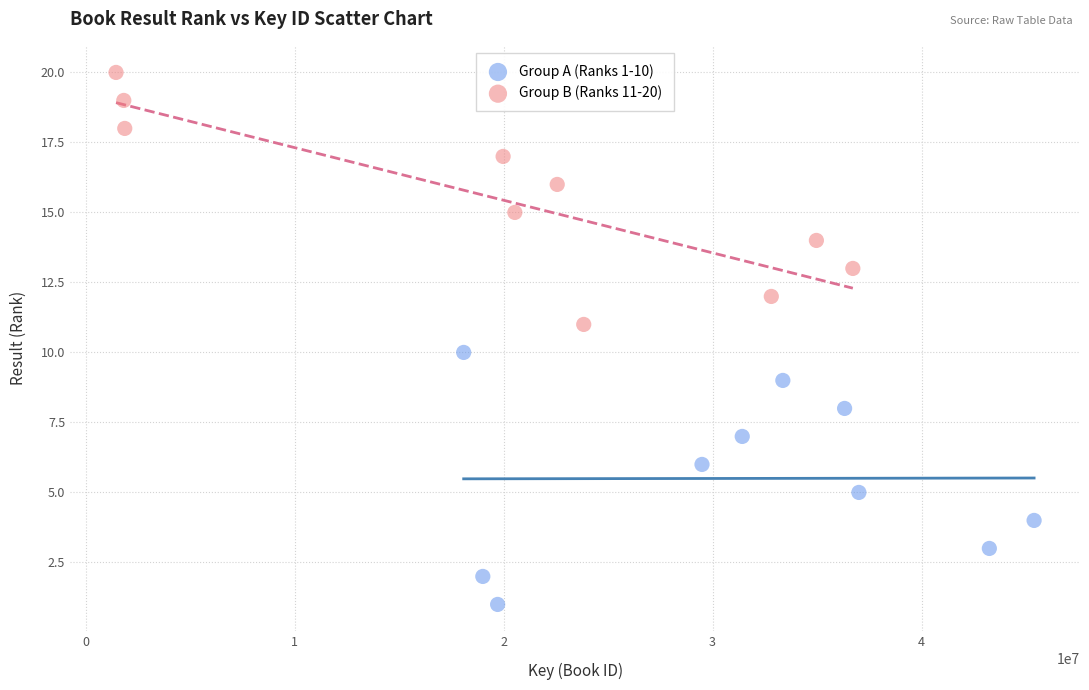

Which series contains the highest Y value?

Group B (Ranks 11-20)